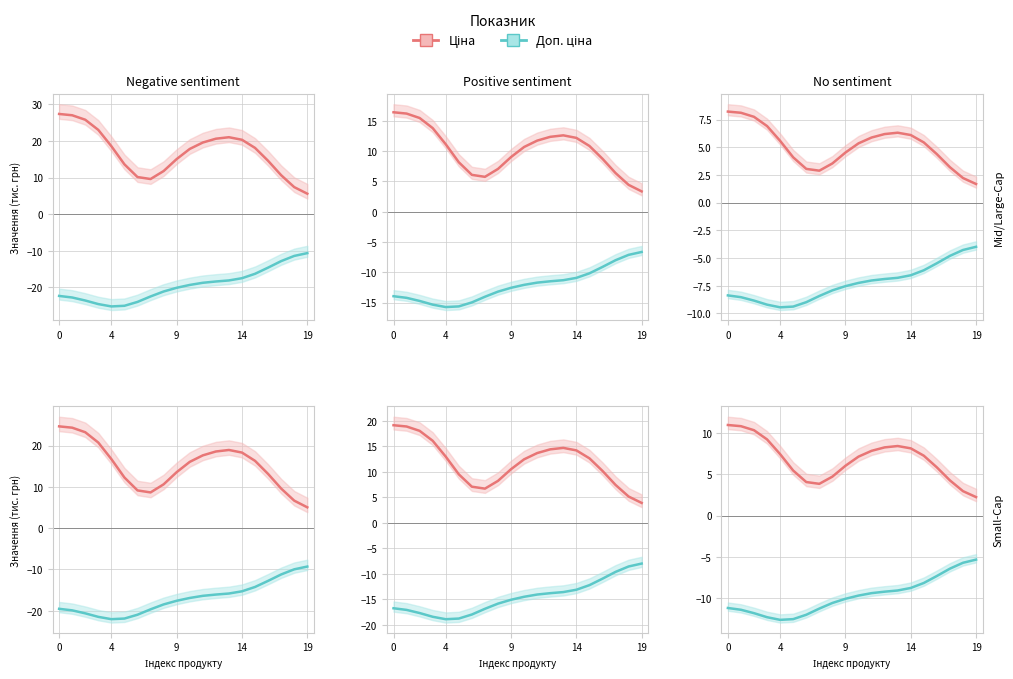

The Ціна series shows 11.0 at 0. True or false?

True